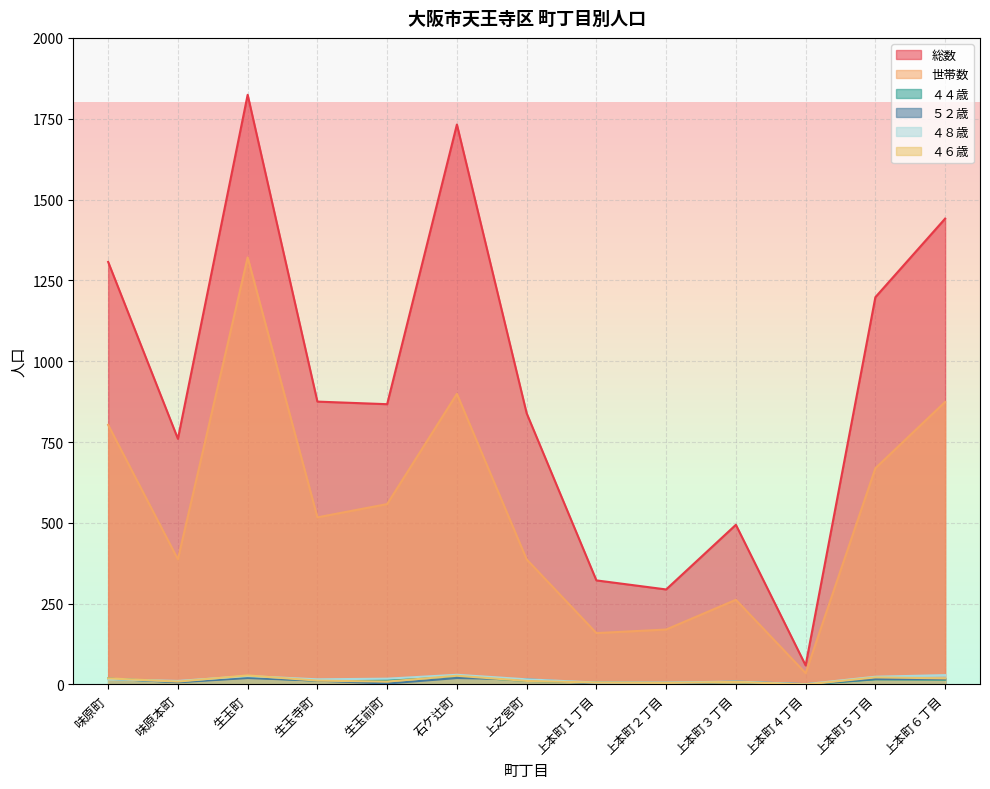

What position from the right is 味原町?

13